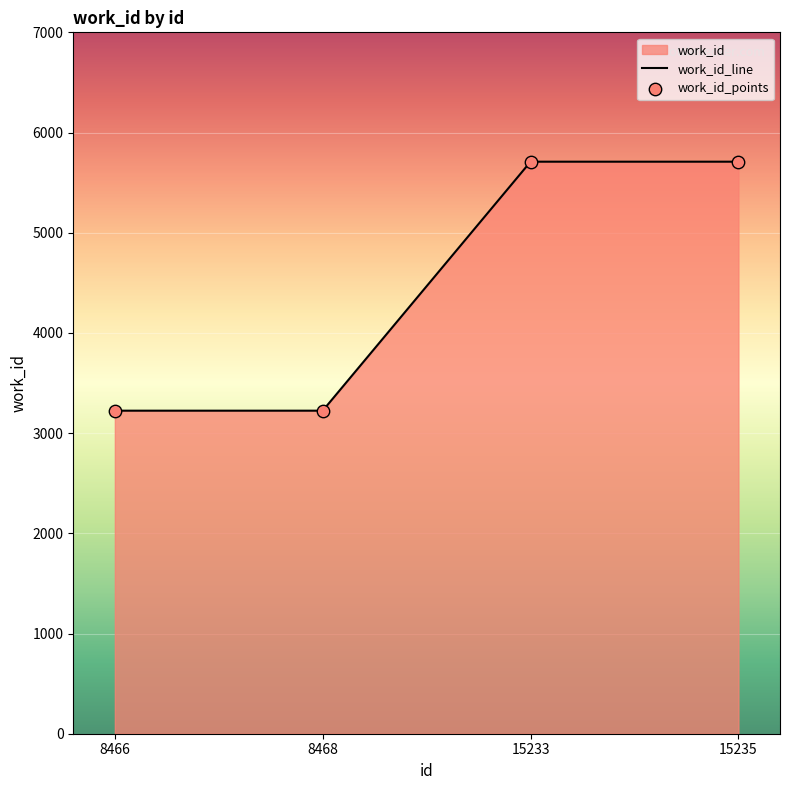

Is the value of work_id_points at 15235 greater than the value of work_id_line at 8466?

Yes